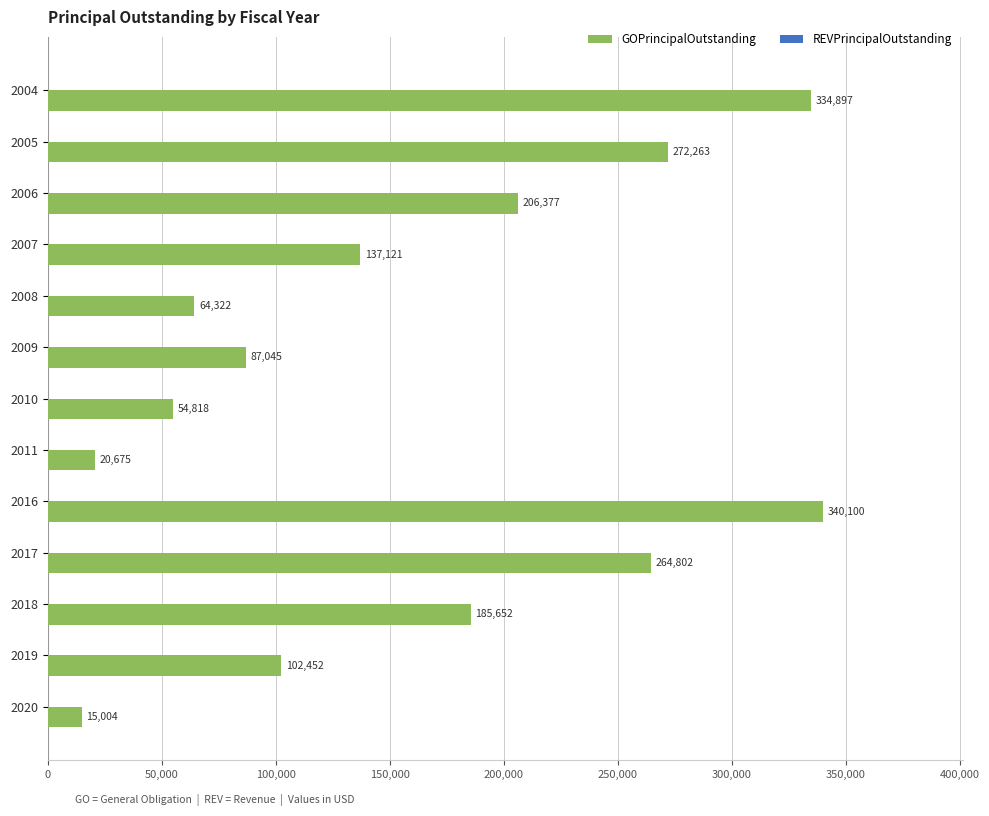

At which category does the chart reach its minimum across all series?

2020